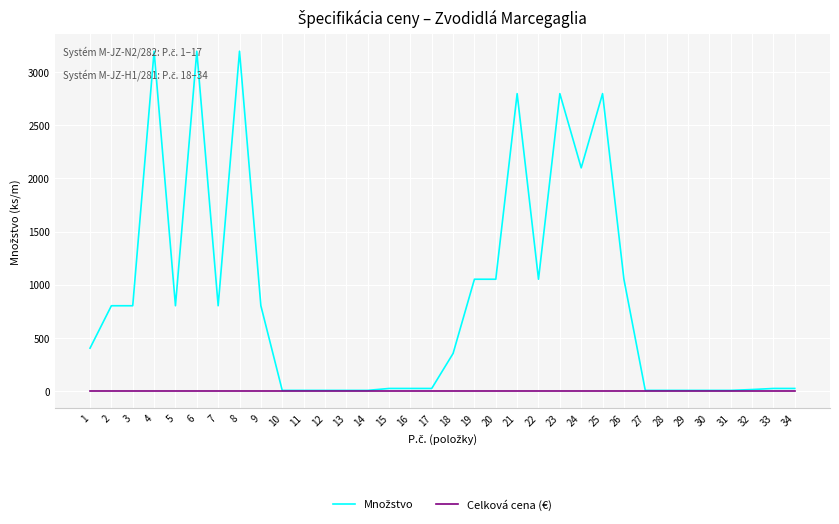

The value of Celková cena (€) at 11 is 0. True or false?

True